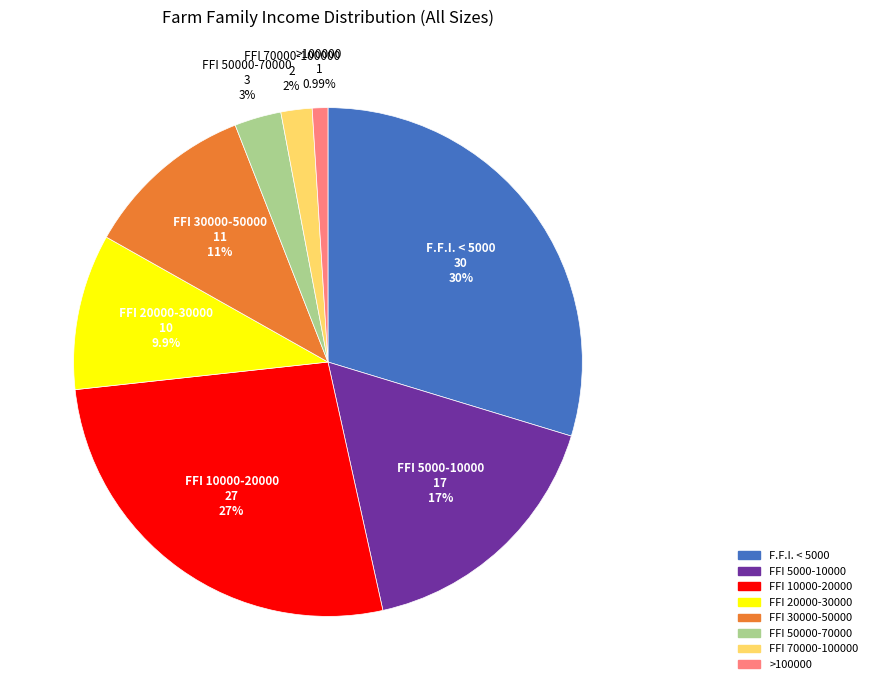

To the nearest percent, what is the average slice percentage?

12%